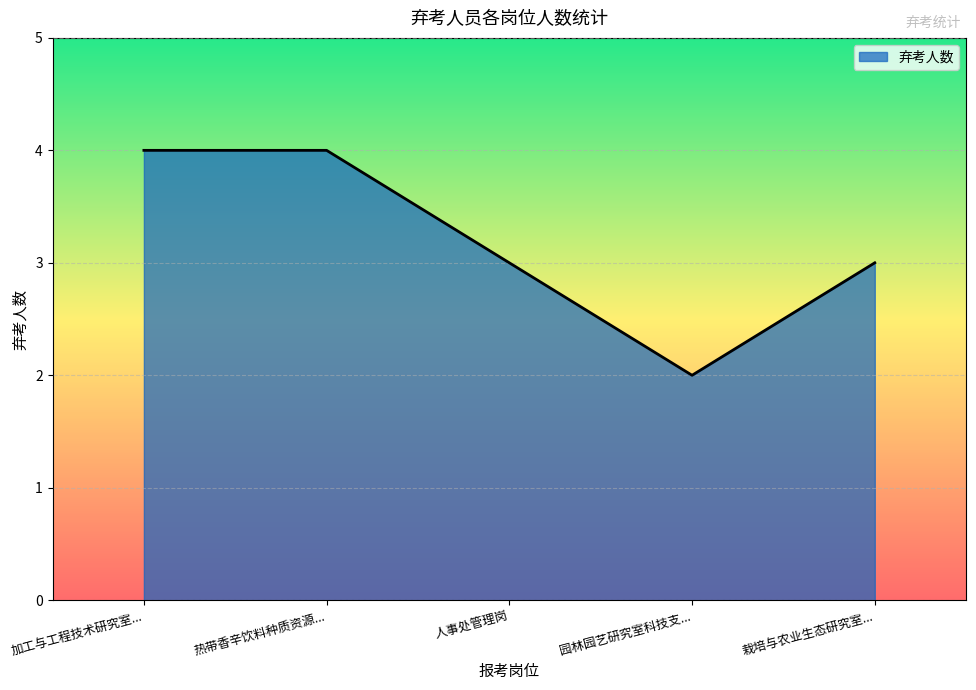

How many values are between 3 and 4?

4